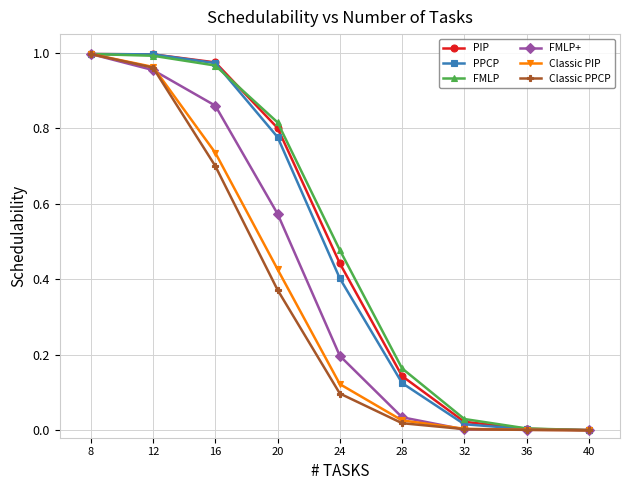

True or false: Classic PIP has more than 2 interior local peaks.

False